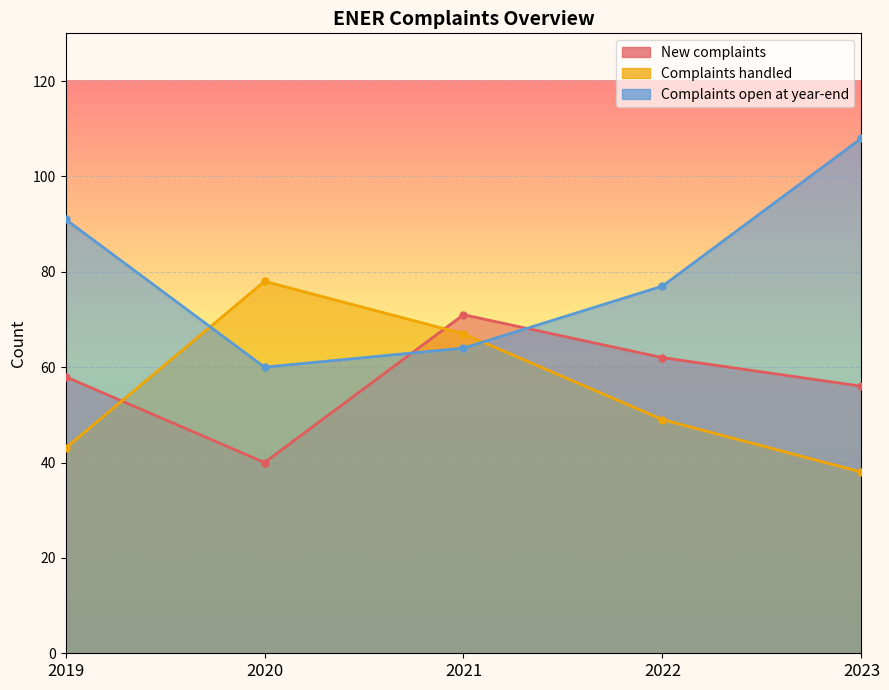

At which label does Complaints open at year-end reach its peak?

2023